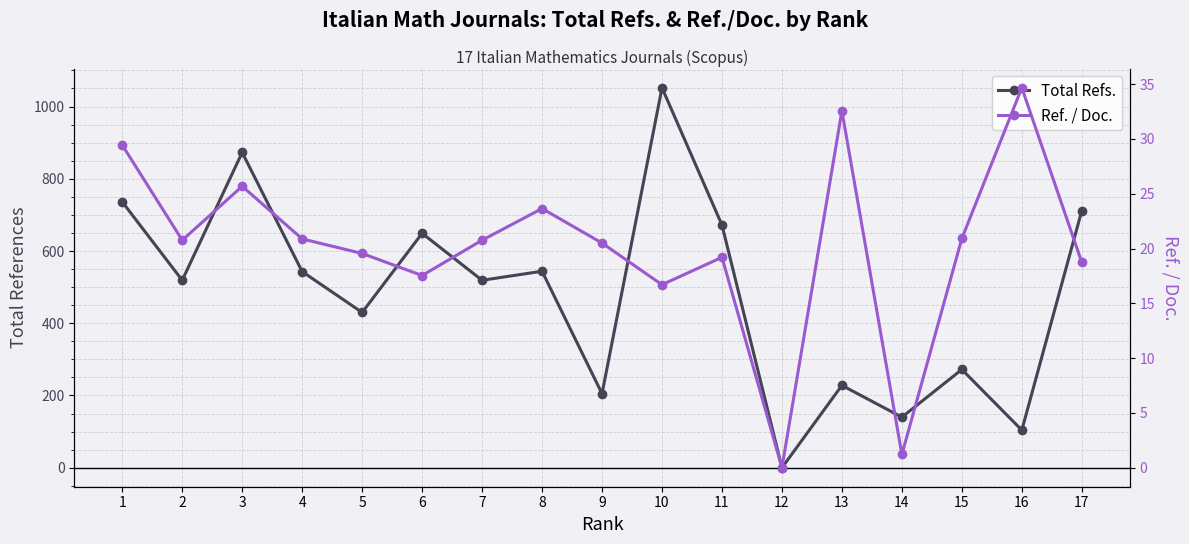

How many values in Ref. / Doc. are above zero?

16